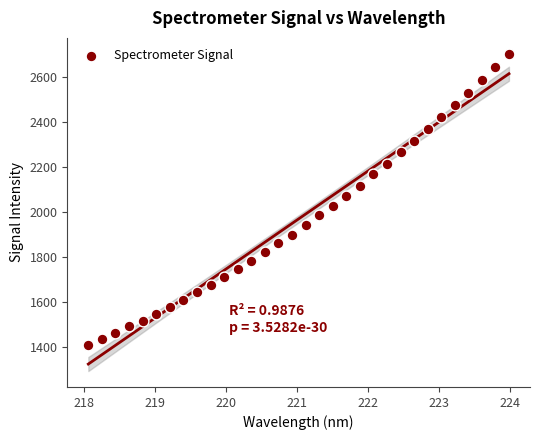

What is the range of Y values (max minus min)?

1293.3